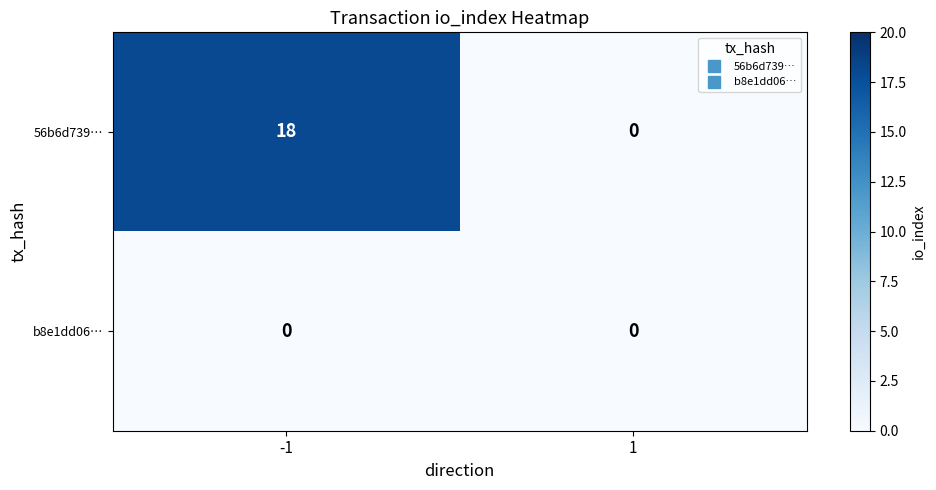

Reading right to left, extract all data points from this chart.

56b6d739…: 1=0	-1=18
b8e1dd06…: 1=0	-1=0